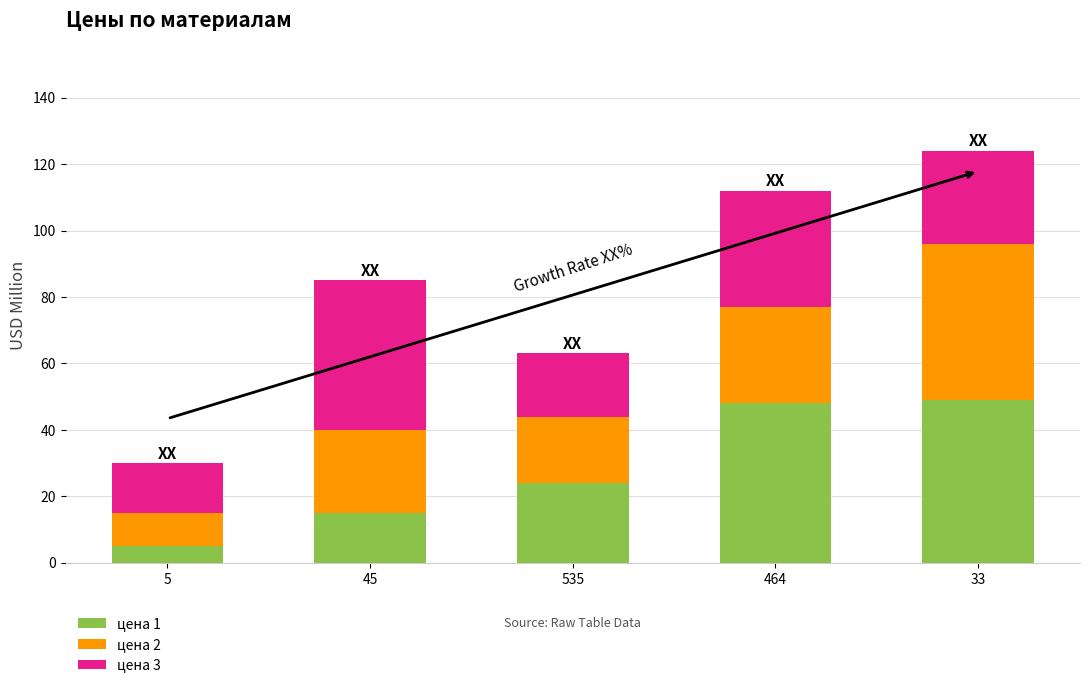

What is the difference between the maximum and minimum values in the цена 1 series?

44